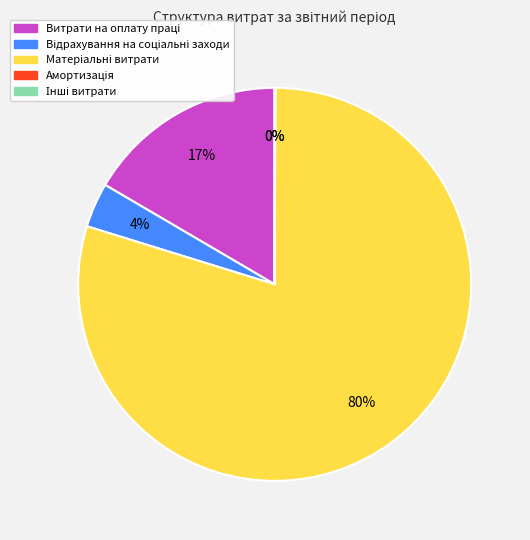

Is there any slice that represents more than half of the pie?

Yes